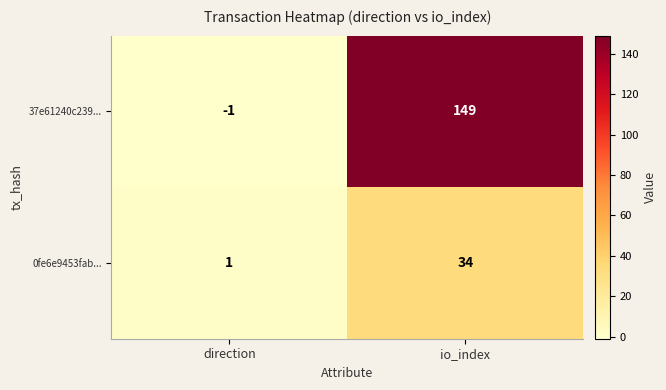

The value of 37e61240c239... at io_index is 149. True or false?

True